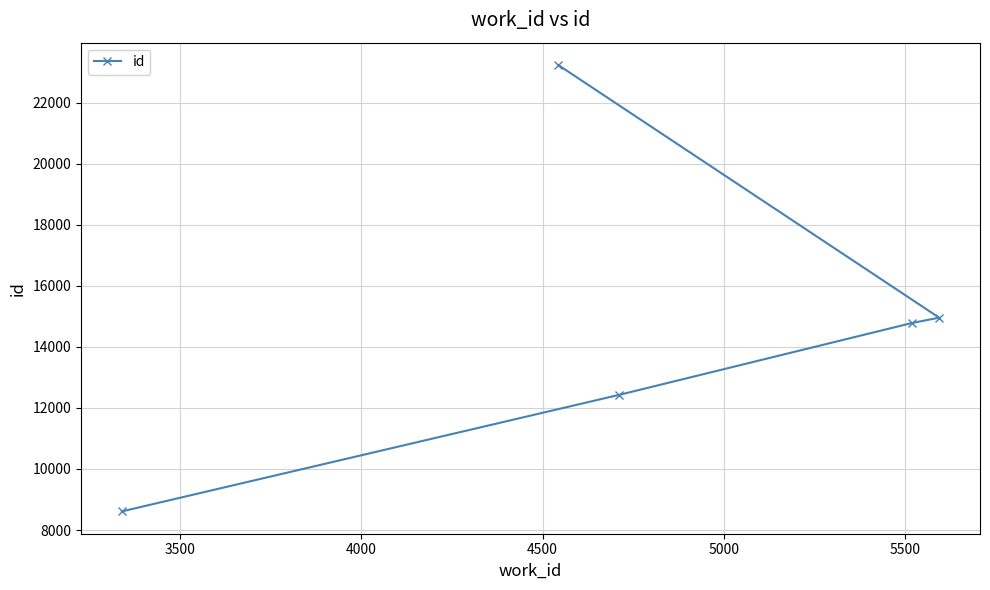

What is the value of the 5th point from the left?

14956